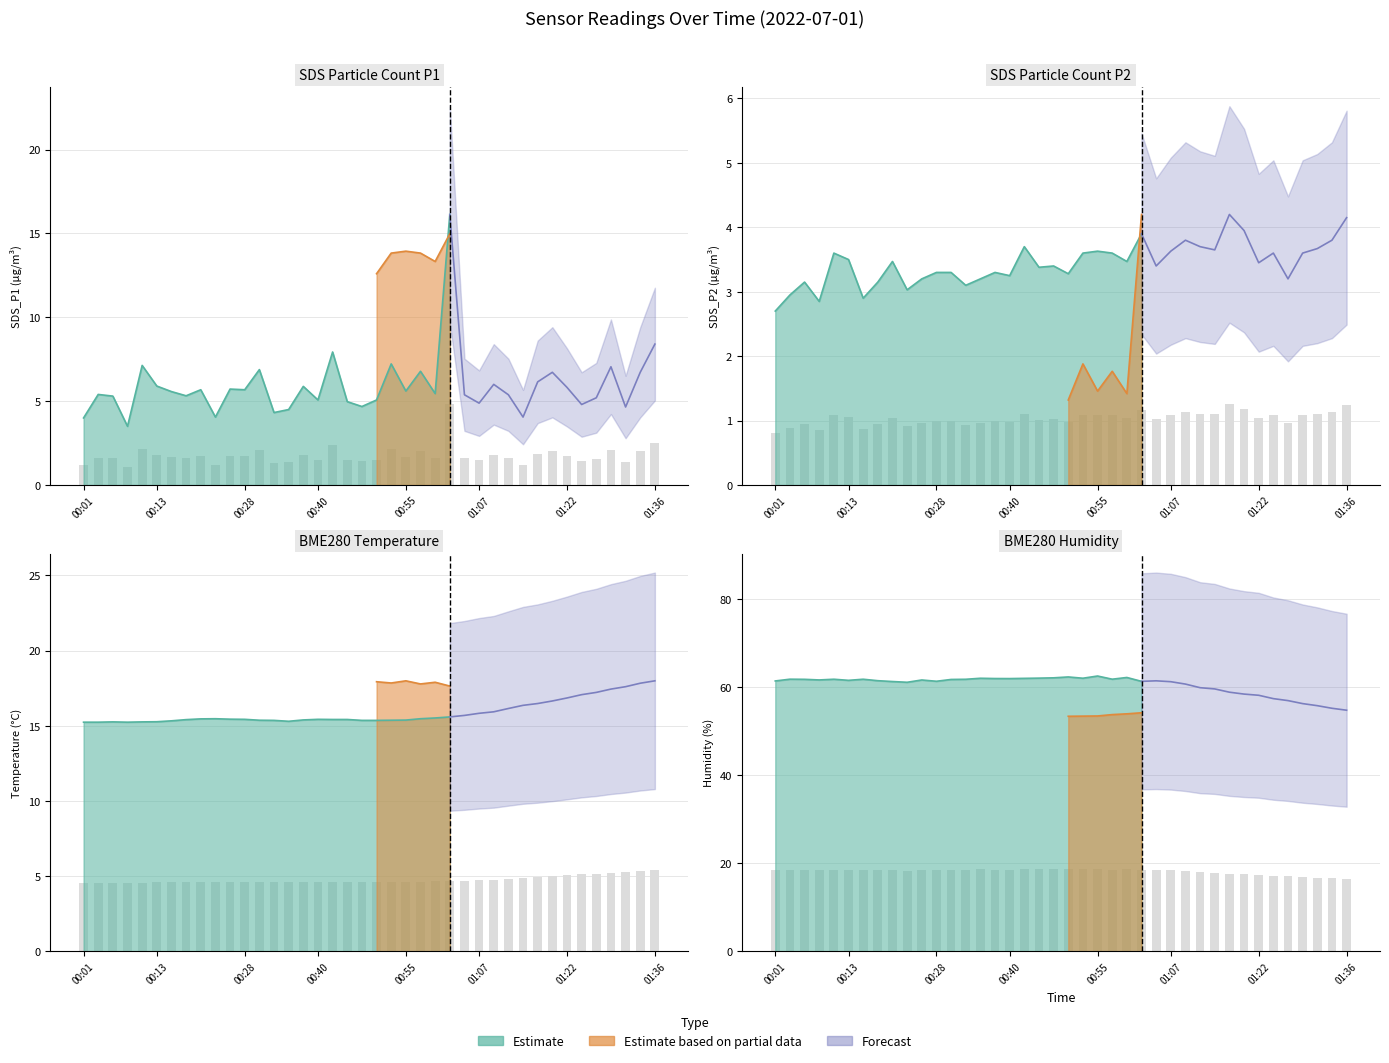

The value of BME280_temperature at 01:17 is 4.9. True or false?

True